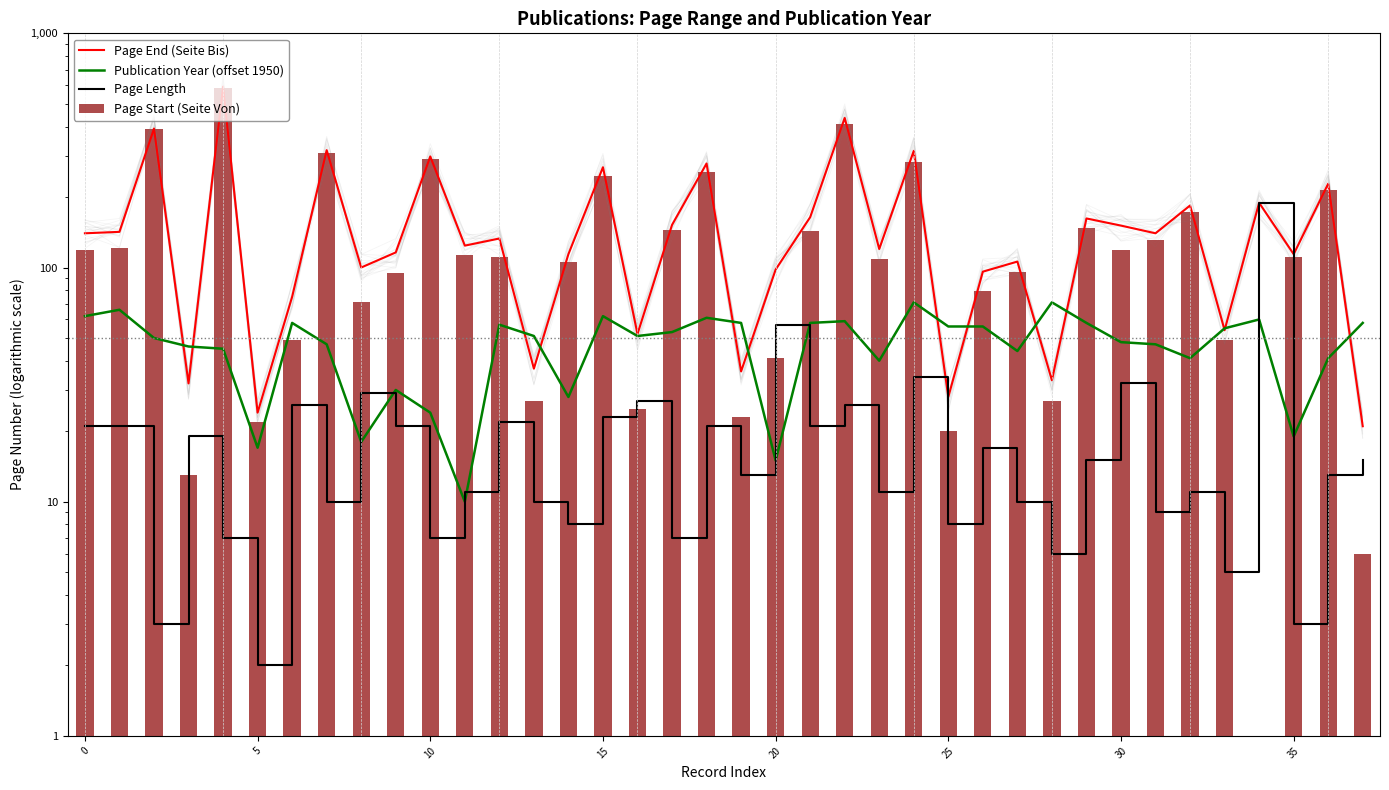

What are all the series names shown in the legend?

Page End (Seite Bis), Publication Year (offset 1950), Page Length, Page Start (Seite Von)